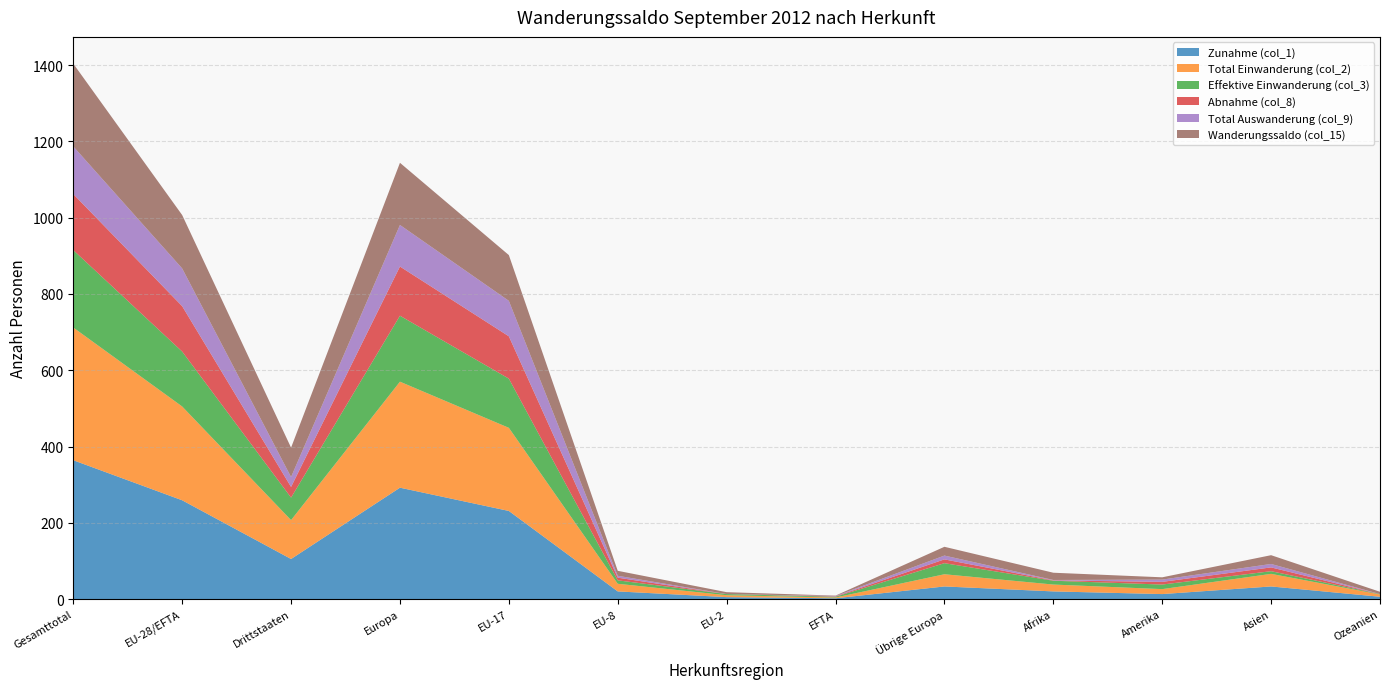

Reading right to left, extract all data points from this chart.

Zunahme (col_1): Ozeanien=6	Asien=33	Amerika=13	Afrika=20	Übrige Europa=33	EFTA=2	EU-2=5	EU-8=20	EU-17=231	Europa=292	Drittstaaten=105	EU-28/EFTA=259	Gesamttotal=364
Total Einwanderung (col_2): Ozeanien=6	Asien=33	Amerika=13	Afrika=18	Übrige Europa=32	EFTA=2	EU-2=5	EU-8=20	EU-17=218	Europa=278	Drittstaaten=102	EU-28/EFTA=246	Gesamttotal=348
Effektive Einwanderung (col_3): Ozeanien=1	Asien=7	Amerika=12	Afrika=10	Übrige Europa=29	EFTA=2	EU-2=3	EU-8=9	EU-17=129	Europa=173	Drittstaaten=59	EU-28/EFTA=144	Gesamttotal=203
Abnahme (col_8): Ozeanien=0	Asien=10	Amerika=7	Afrika=1	Übrige Europa=10	EFTA=1	EU-2=0	EU-8=7	EU-17=111	Europa=129	Drittstaaten=28	EU-28/EFTA=119	Gesamttotal=147
Total Auswanderung (col_9): Ozeanien=0	Asien=9	Amerika=6	Afrika=1	Übrige Europa=10	EFTA=1	EU-2=0	EU-8=5	EU-17=93	Europa=109	Drittstaaten=26	EU-28/EFTA=99	Gesamttotal=125
Wanderungssaldo (col_15): Ozeanien=6	Asien=23	Amerika=6	Afrika=19	Übrige Europa=23	EFTA=1	EU-2=5	EU-8=13	EU-17=120	Europa=163	Drittstaaten=77	EU-28/EFTA=140	Gesamttotal=217